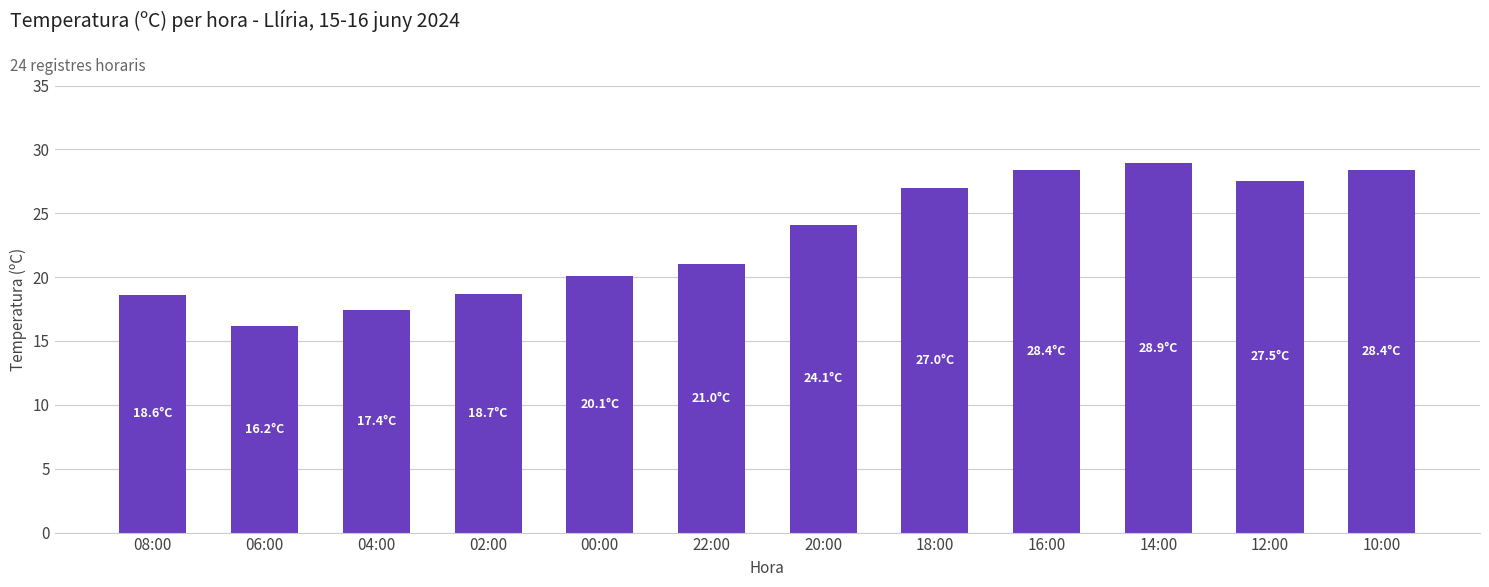

What is the value of the 5th bar from the left?

20.1